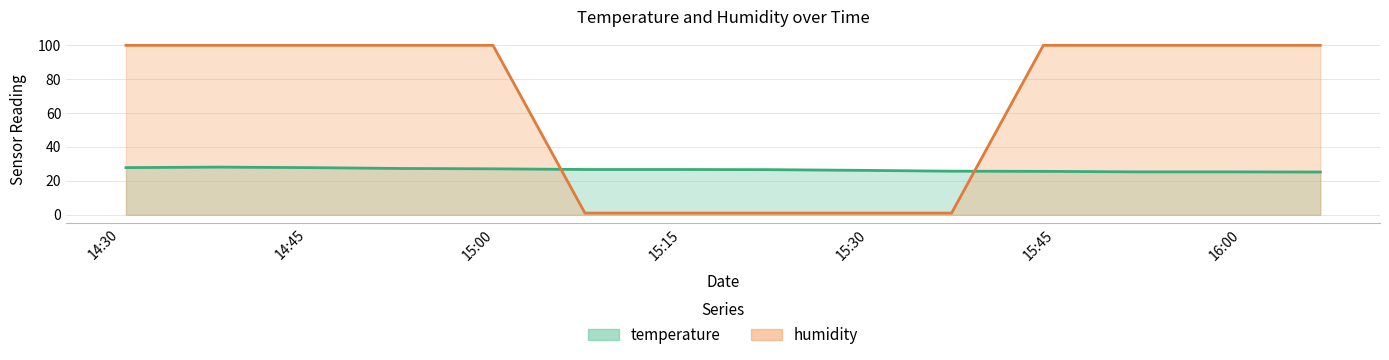

Where is the first local maximum for temperature?

2023-08-06T14:37:46